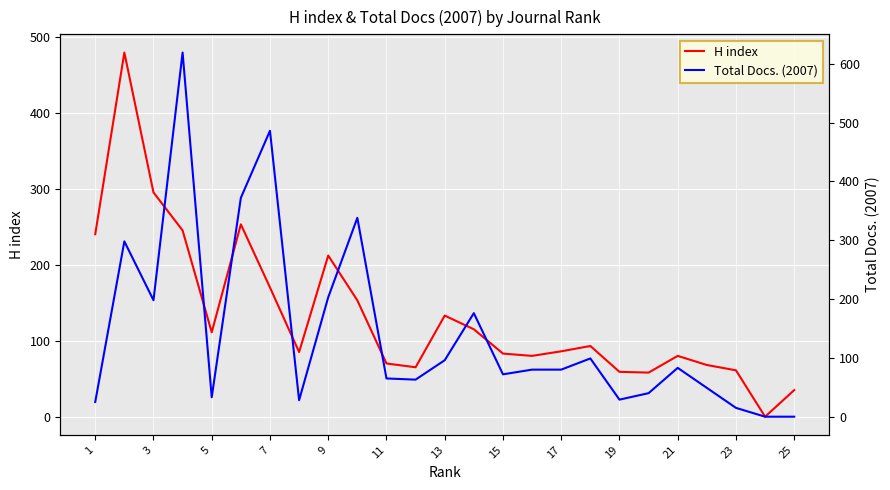

What is the highest value of the H index series?

479